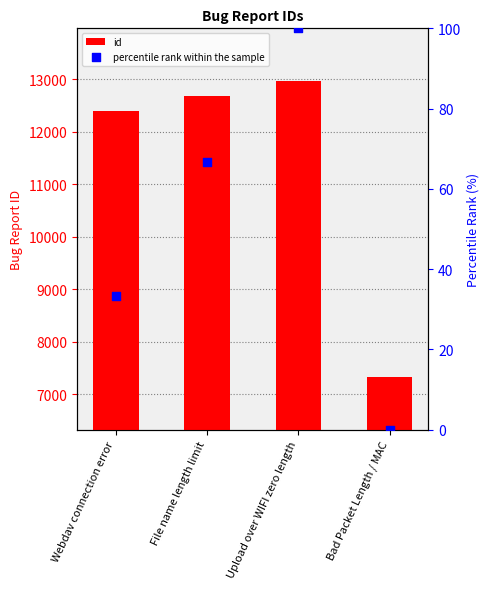

What is the total value across all series at Bad Packet Length / MAC?

7320.0